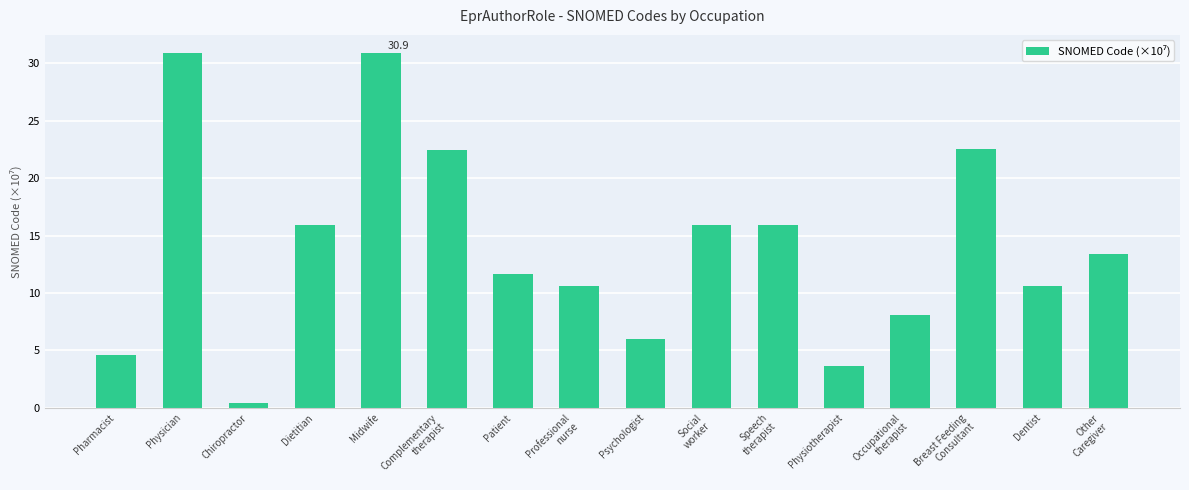

What is the difference between the maximum and minimum values?

30.6